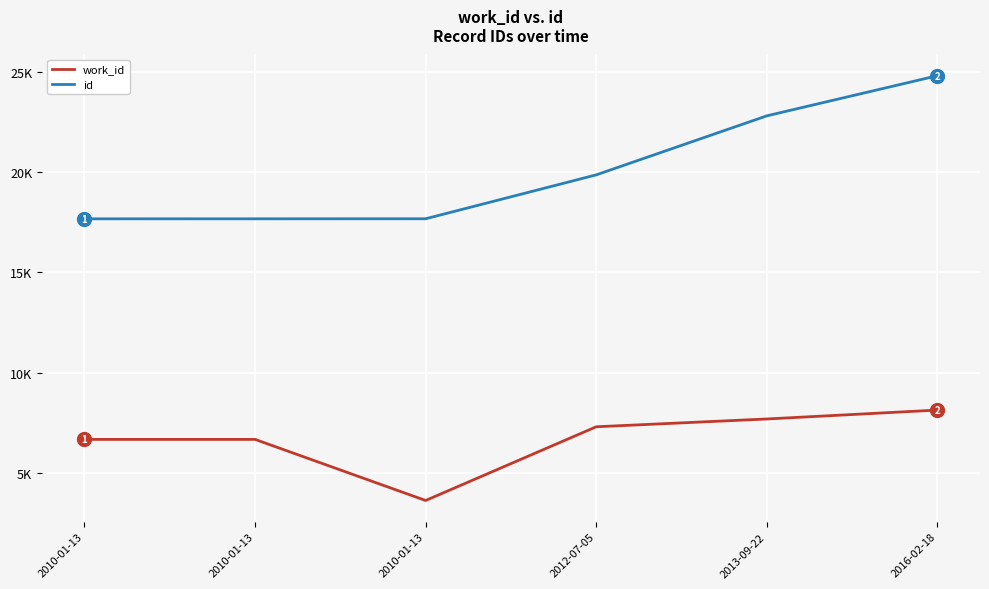

Is the value of id at 2013-09-22 greater than the value of work_id at 2016-02-18?

Yes